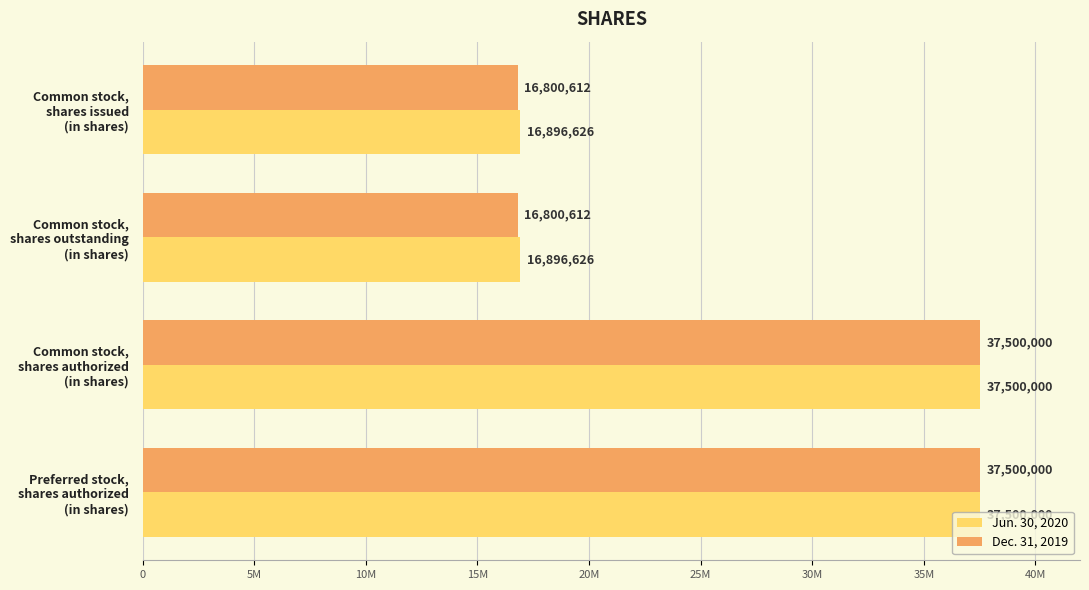

What are all the series names shown in the legend?

Jun. 30, 2020, Dec. 31, 2019